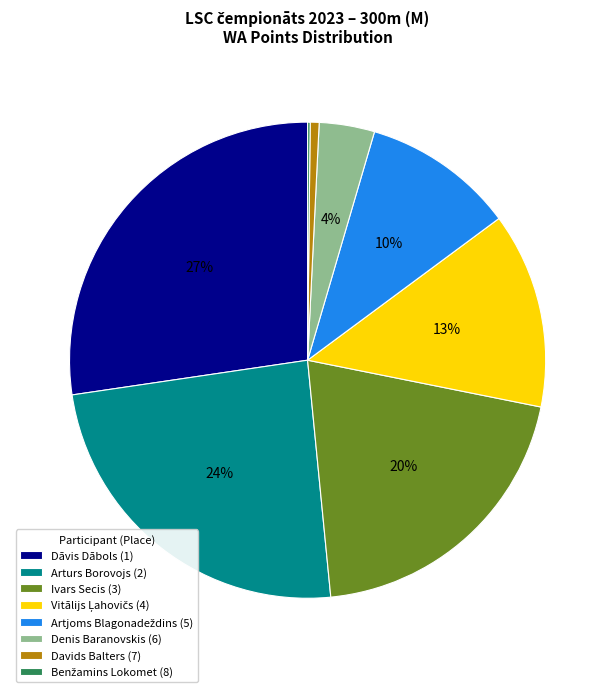

Is there any slice that represents more than half of the pie?

No